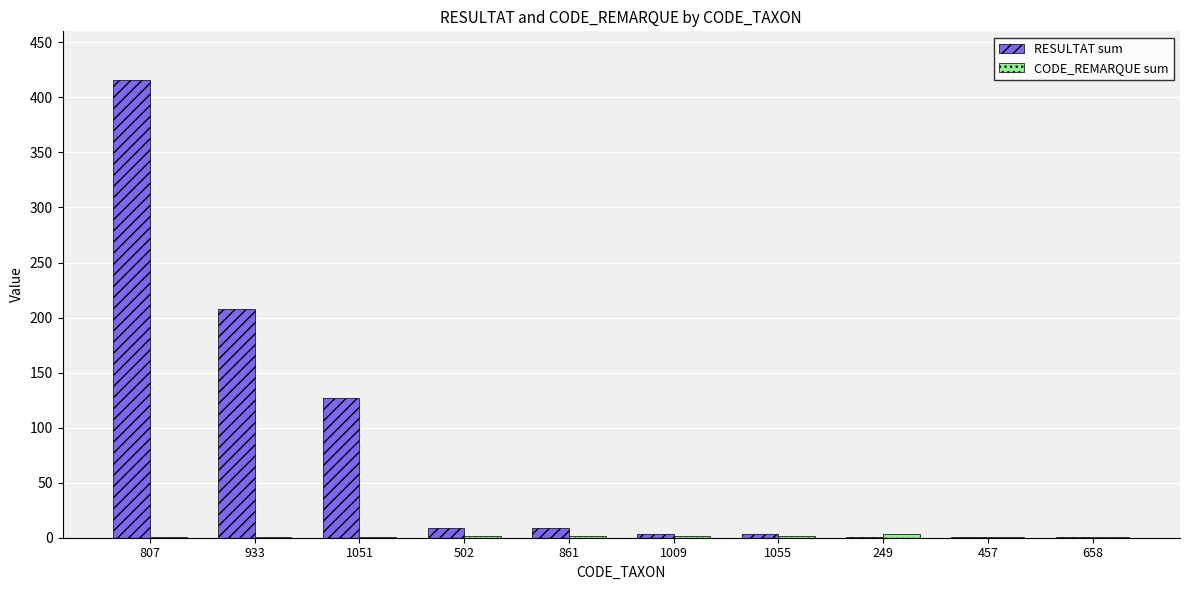

What is the highest value of the RESULTAT sum series?

416